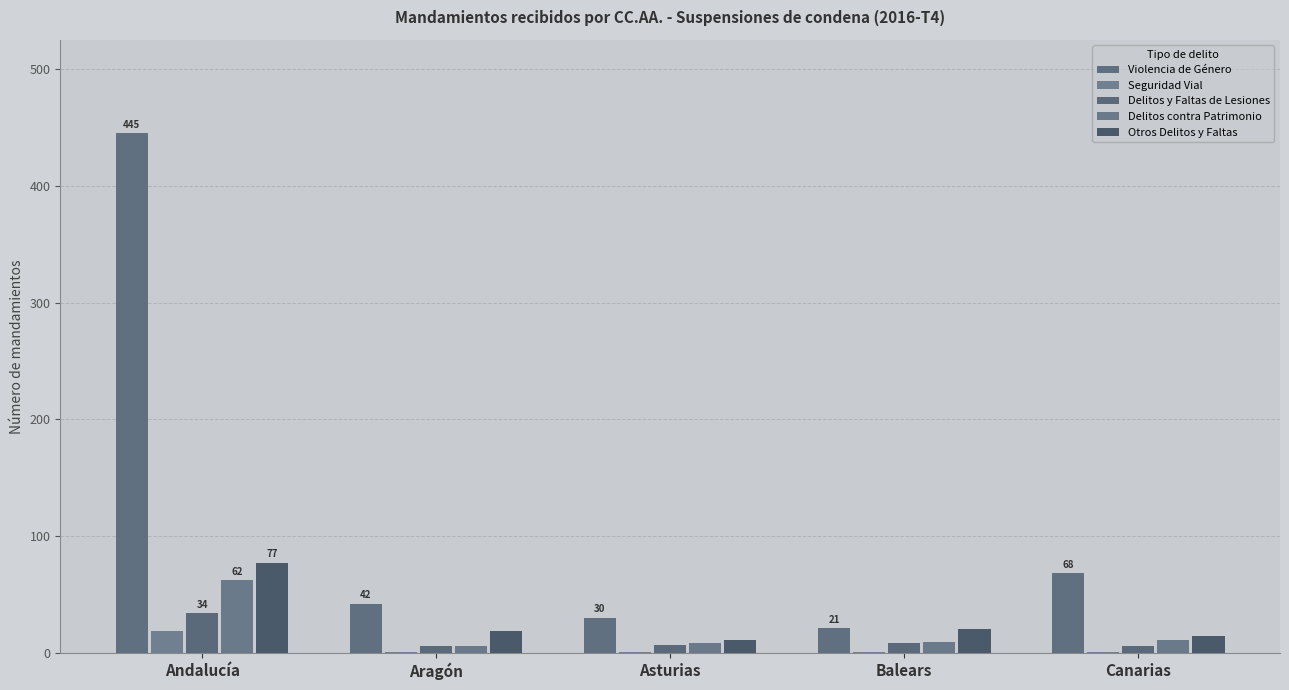

Is the value of Delitos contra Patrimonio at Aragón greater than the value of Violencia de Género at Andalucía?

No